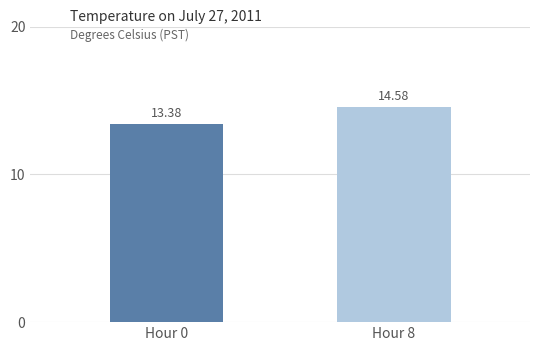

Reading left to right, extract all data points from this chart.

Hour 0=13.4	Hour 8=14.6